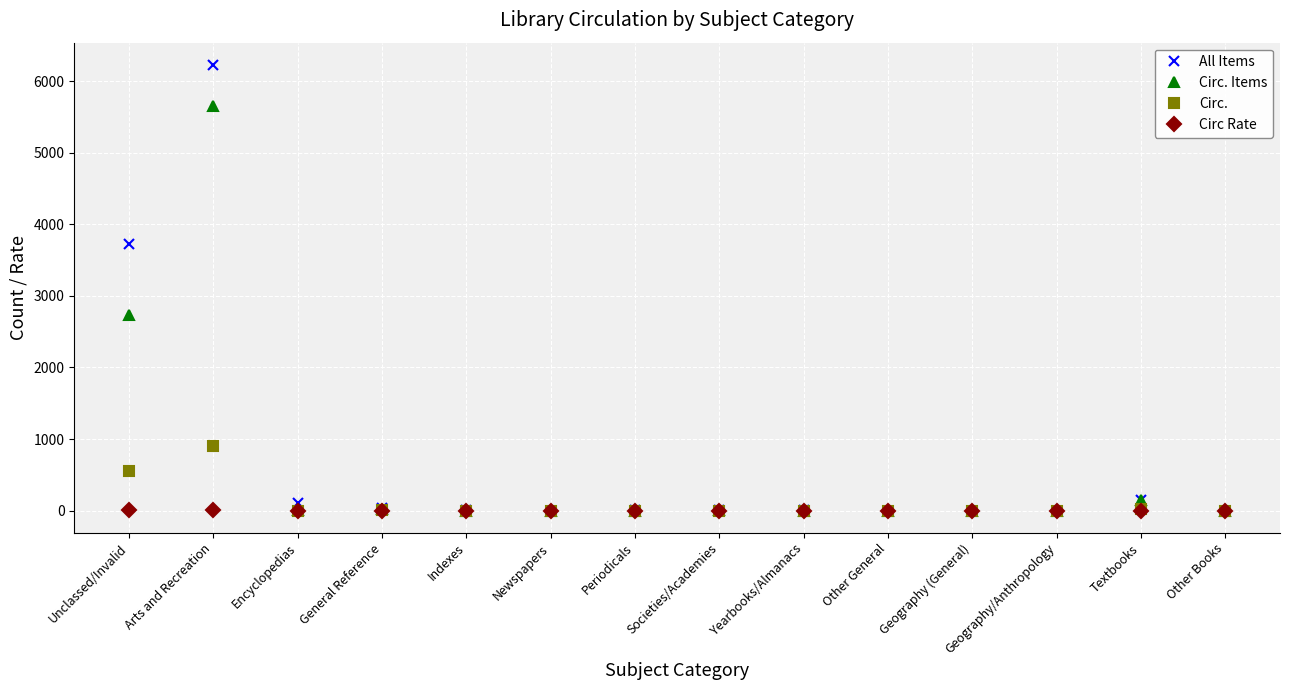

True or false: Circ. has a value of 0.0 at Geography/Anthropology.

True